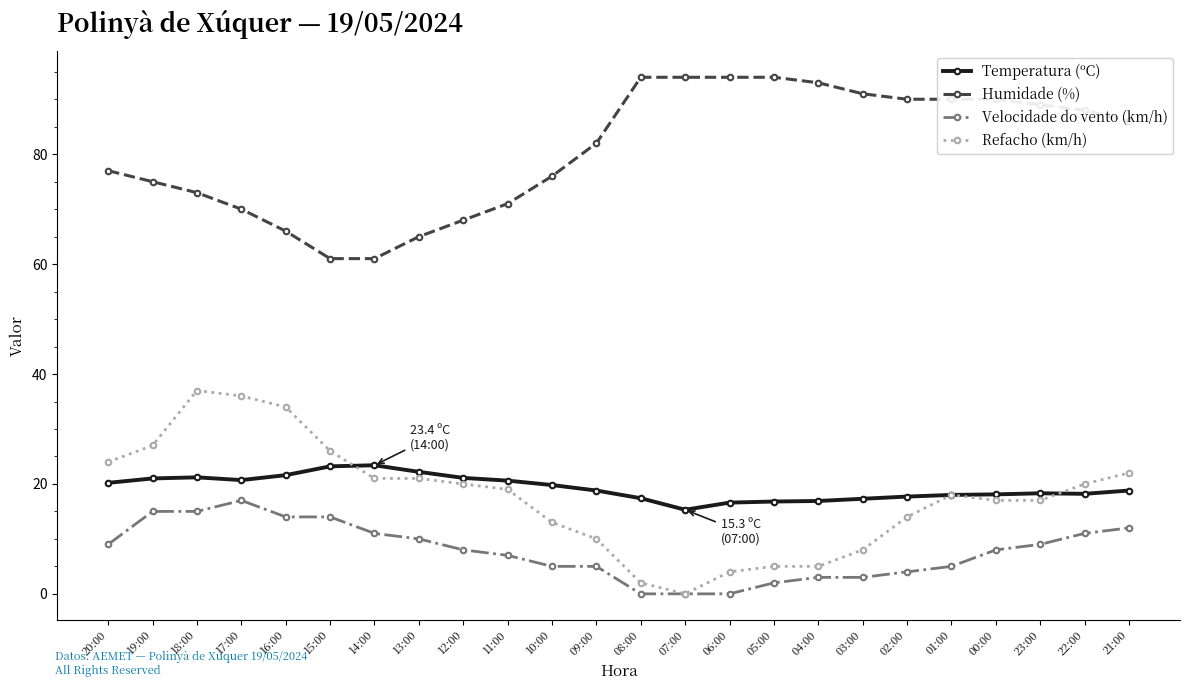

Is the value of Refacho (km/h) at 14:00 greater than the value of Humidade (%) at 12:00?

No